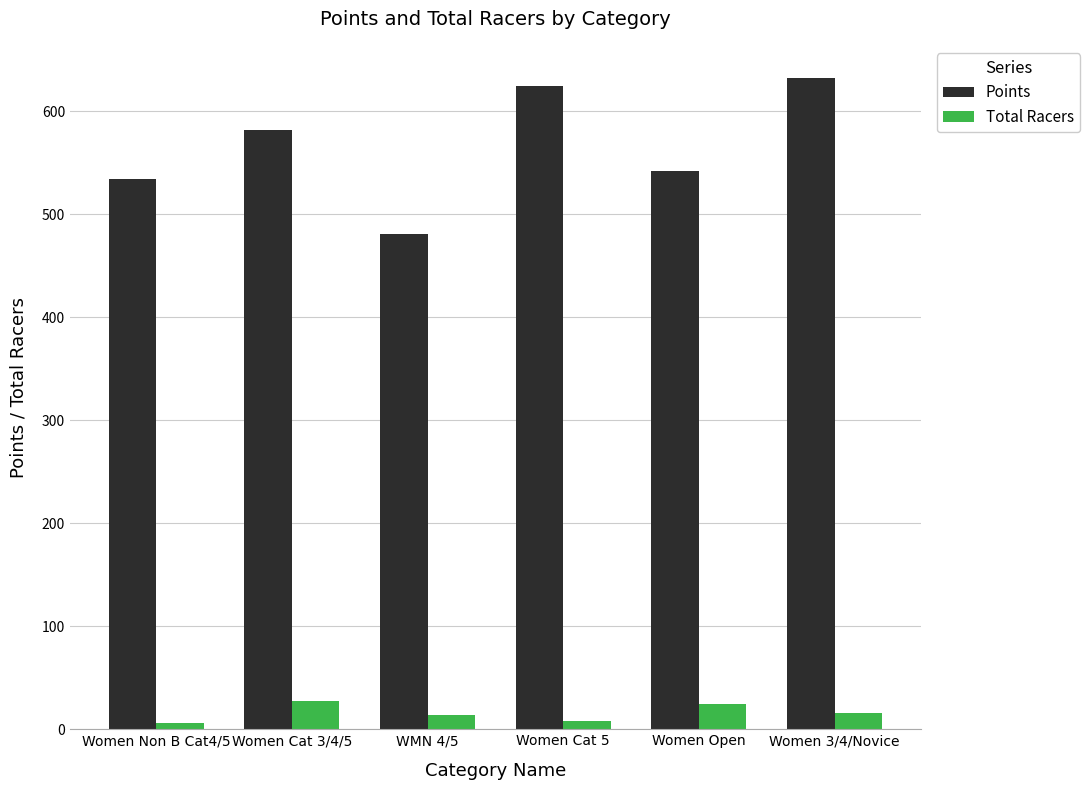

Which series has the widest spread of values?

Points